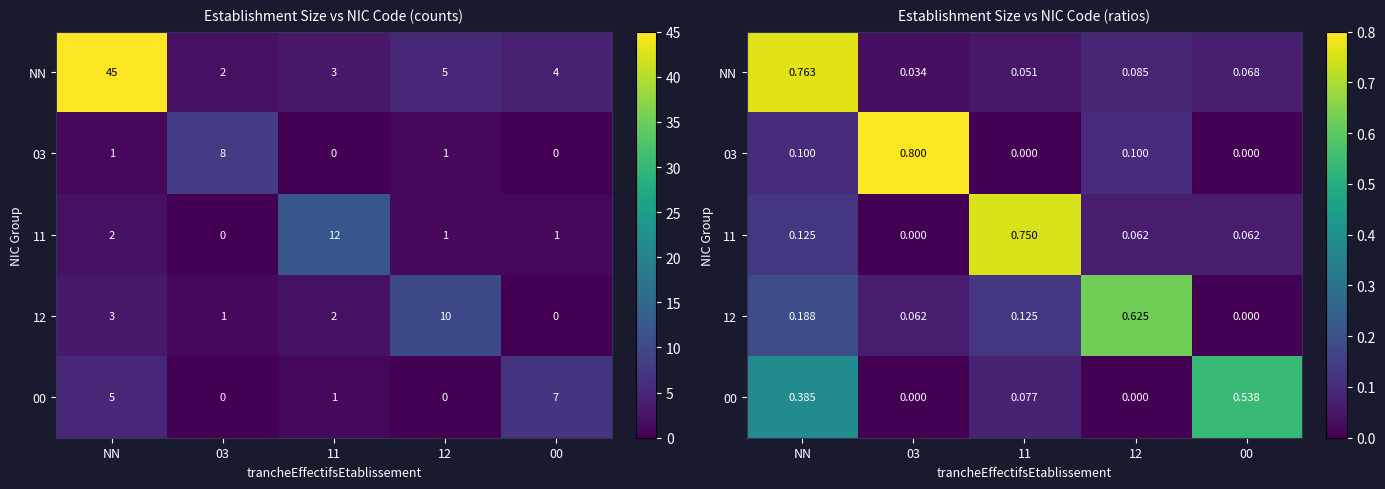

The NN series shows 0.1 at 11. True or false?

True